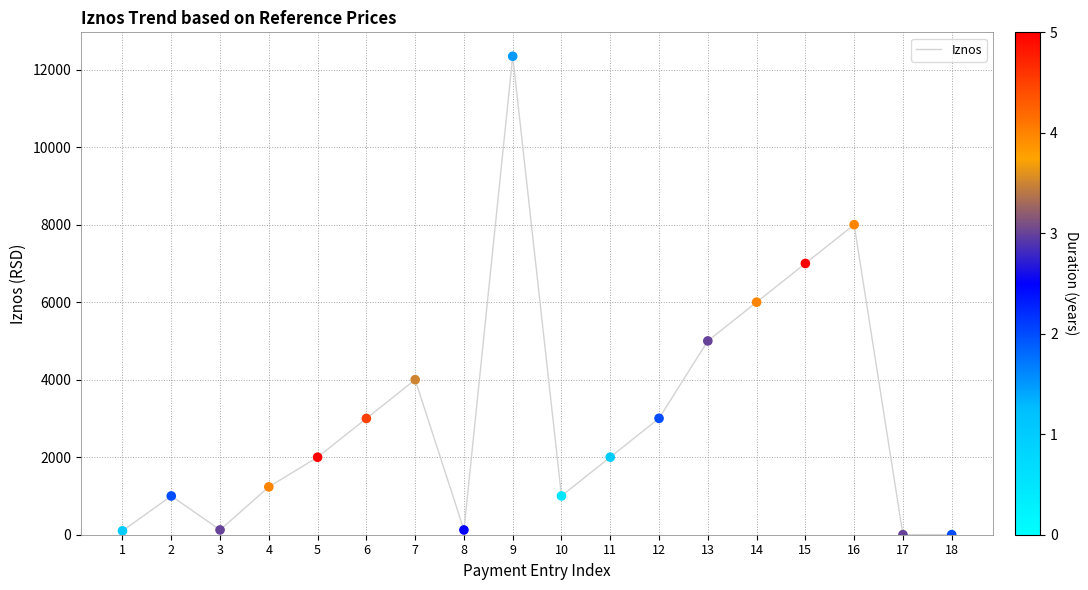

The value at 12 is 858.1. True or false?

False